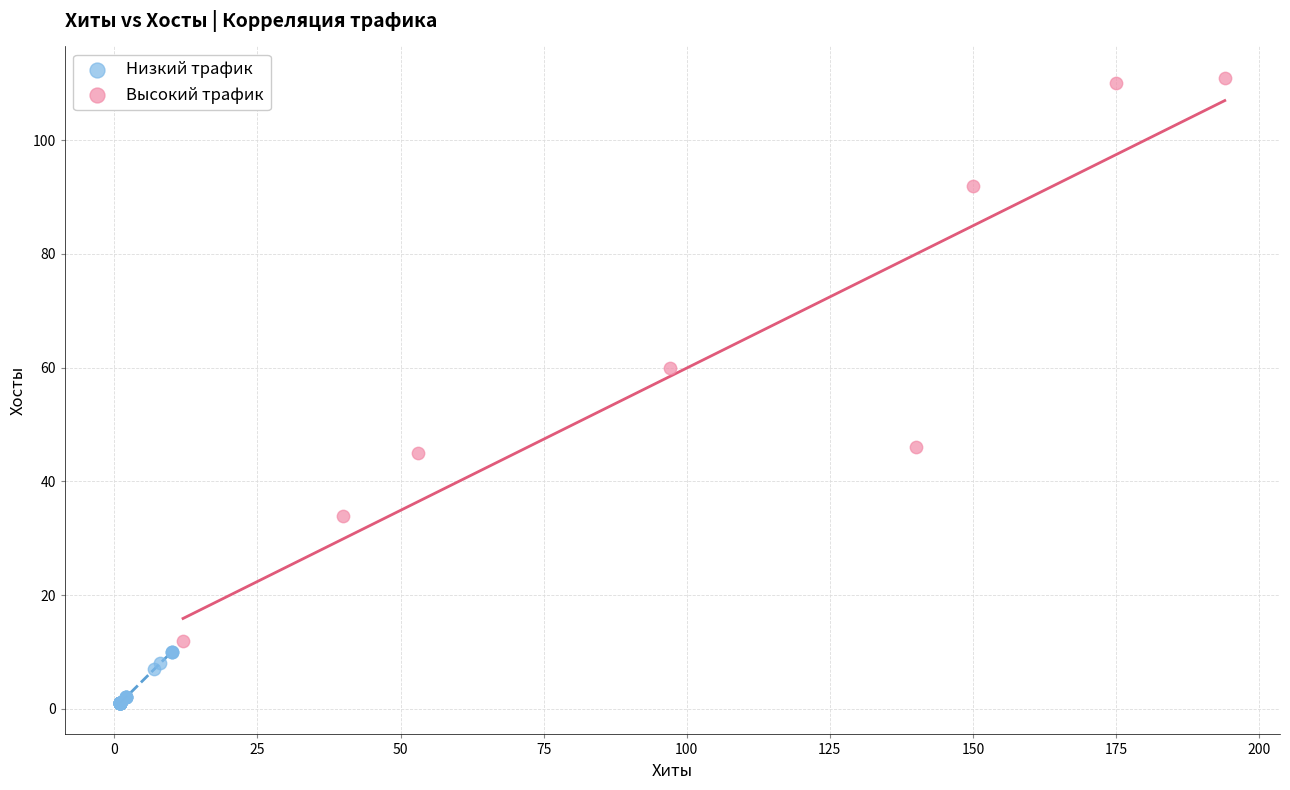

Which series contains the highest Y value?

Высокий трафик